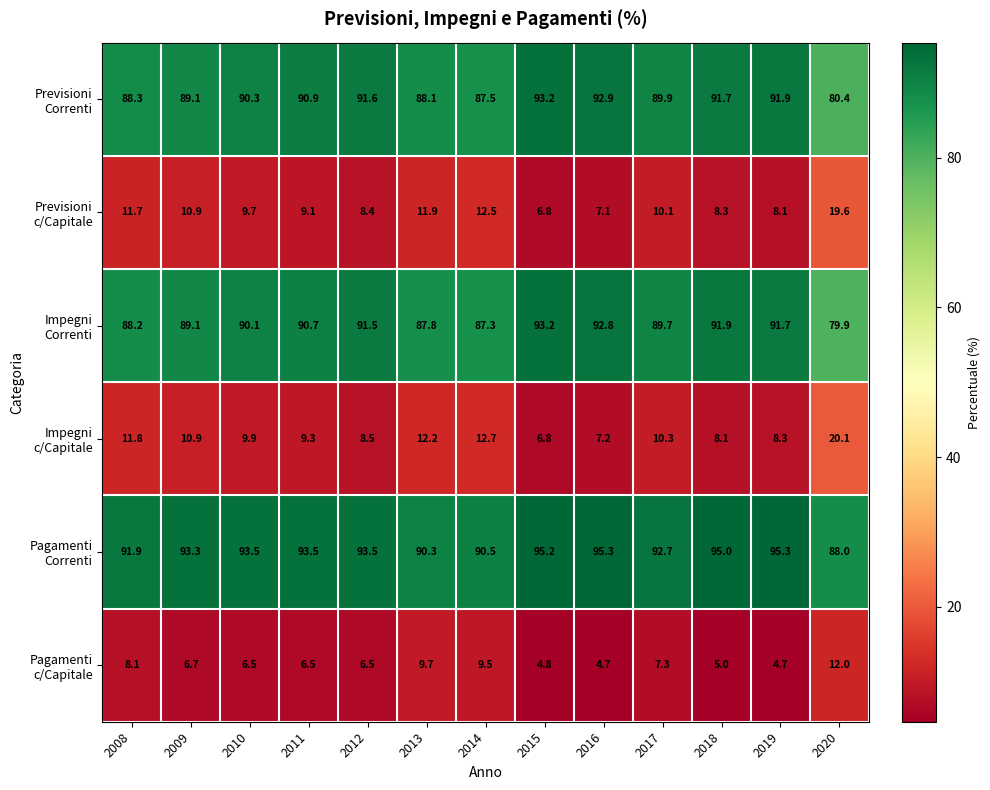

At how many categories does at least one series exceed 8?

13